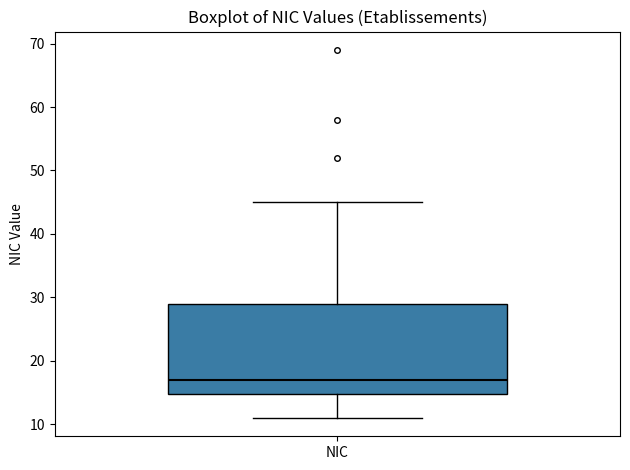

Where is the lower edge of the box for NIC on the y-axis? The values are not printed on the chart, so give them approximately, as read against the axis.

15